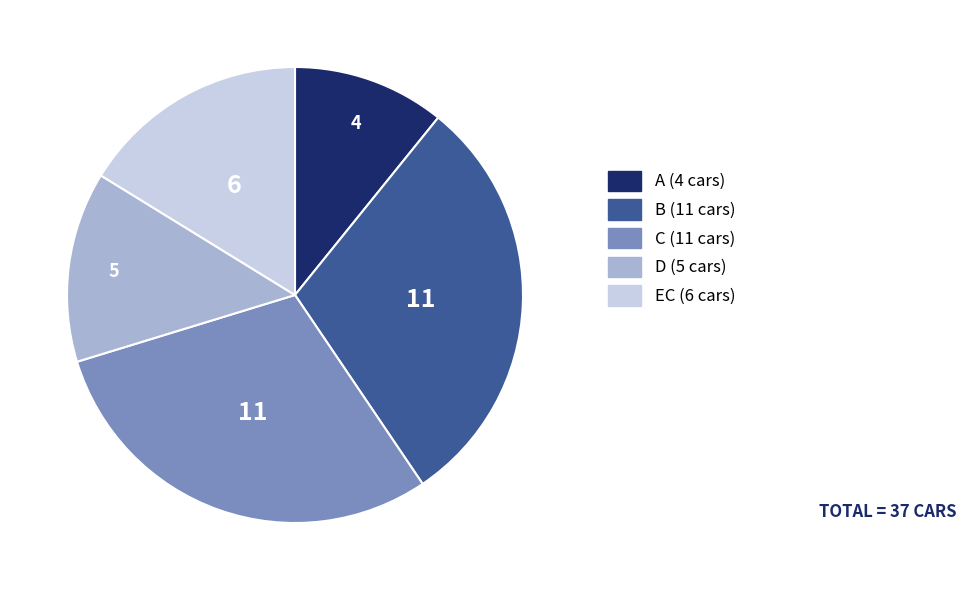

Which category has the smallest portion of the pie?

A